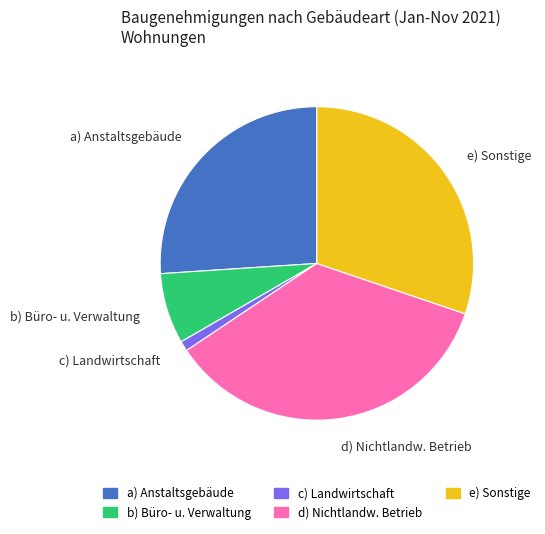

True or false: b) Büro- u. Verwaltung accounts for 15% of the total.

False